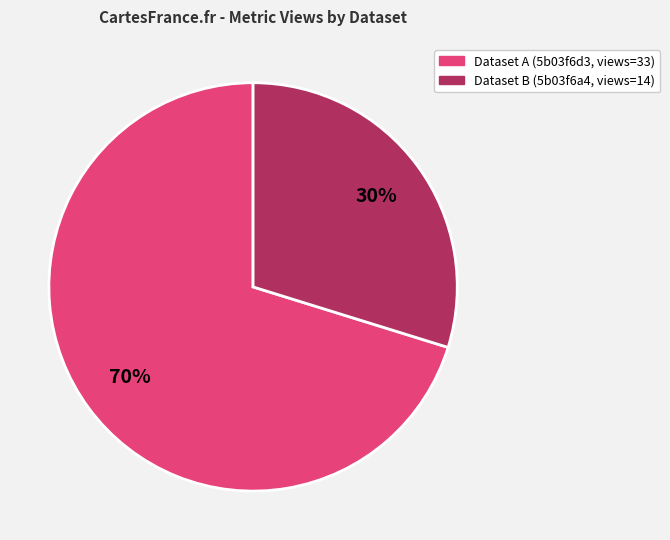

To the nearest percent, what is the average slice percentage?

50%